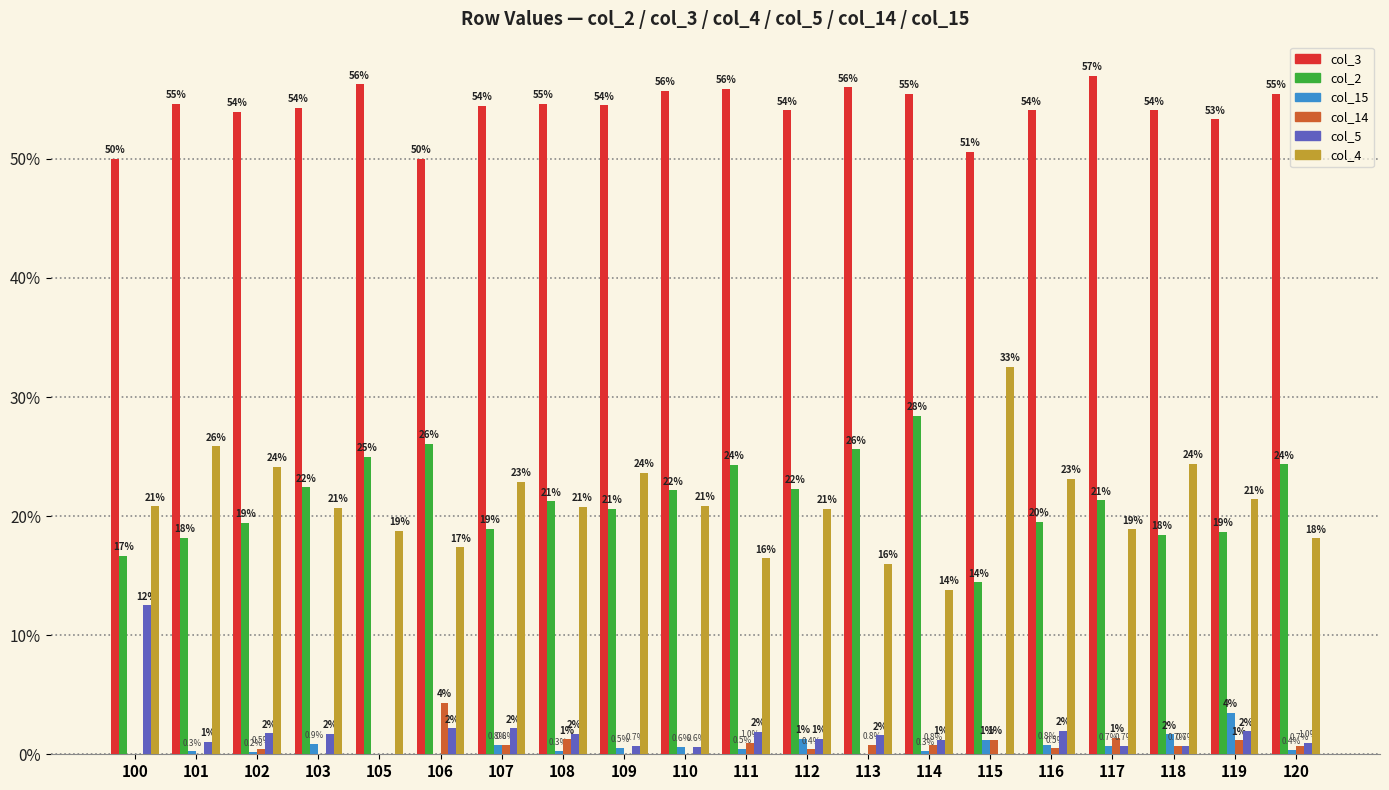

How many categories are shown in the chart?

20